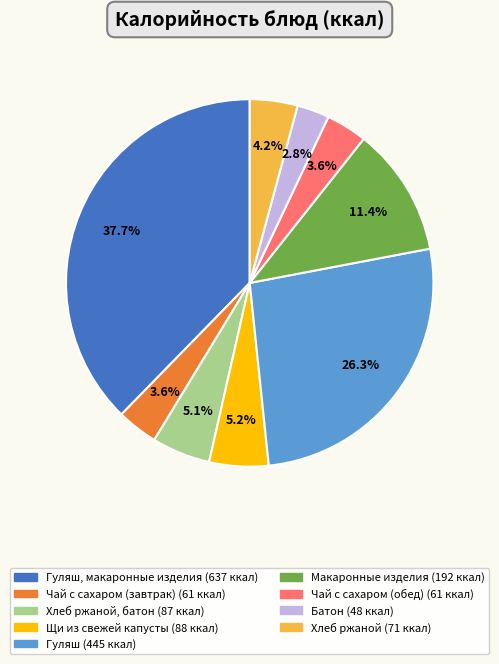

Is there any slice that represents more than half of the pie?

No